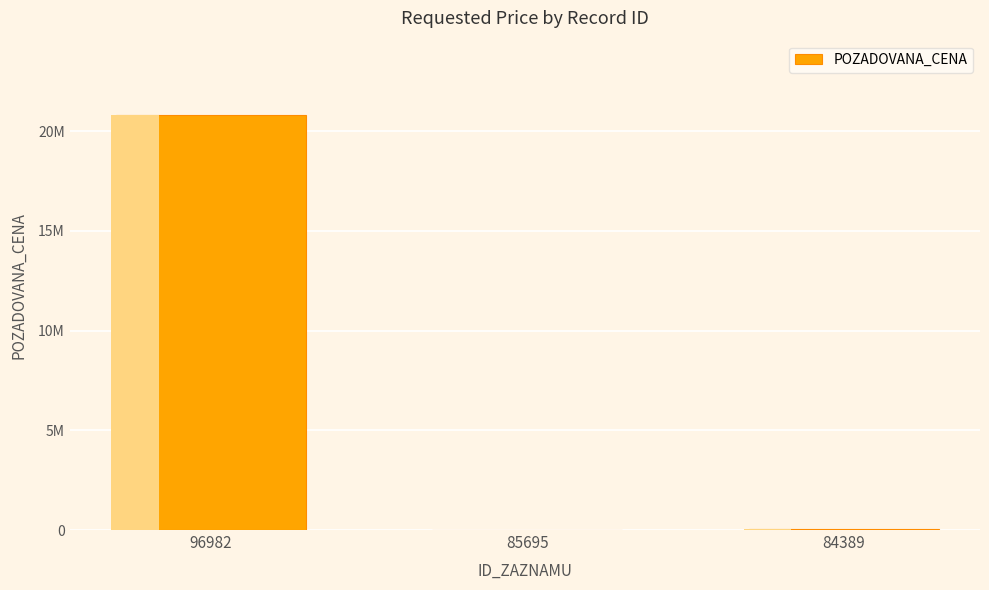

The chart shows a value of 41376 at 85695. True or false?

False